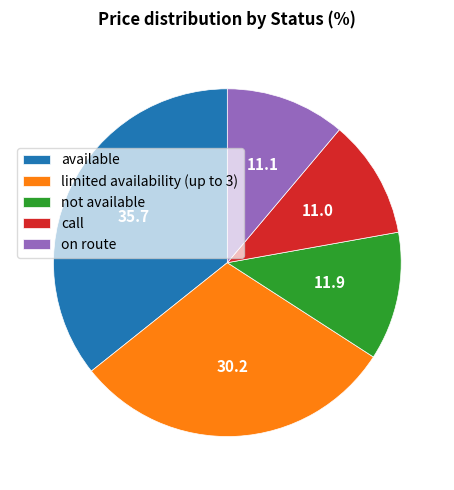

Is it true that limited availability (up to 3) is 22% of the pie?

False